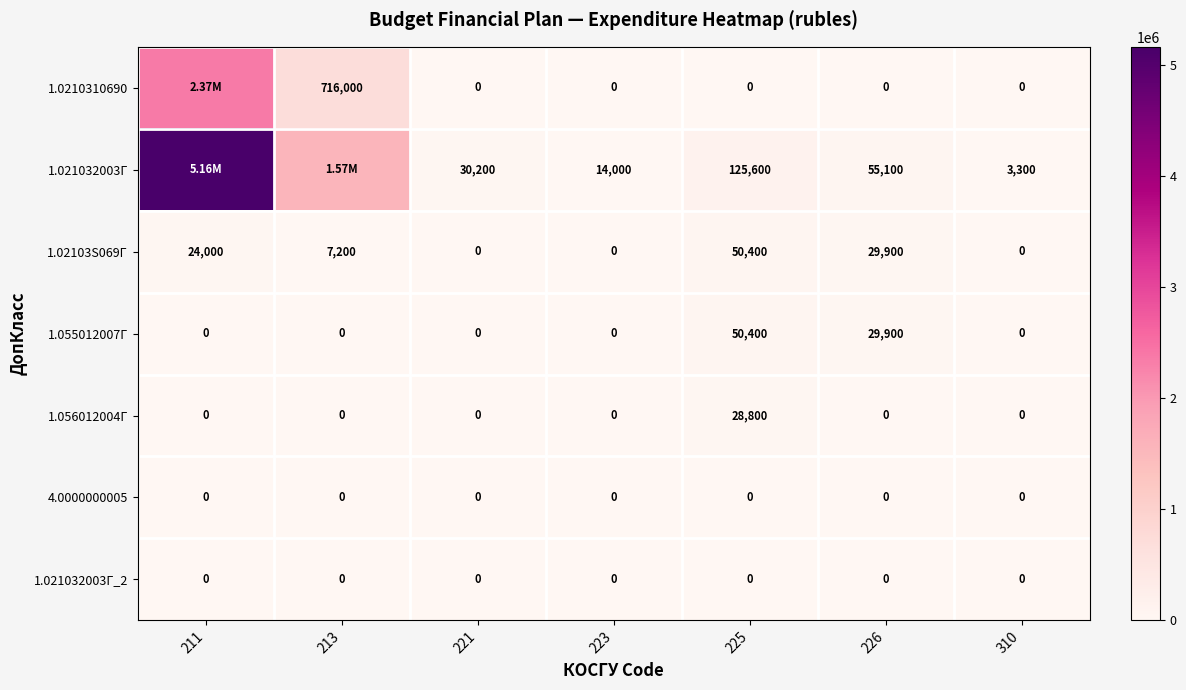

How many distinct data groups are displayed?

7